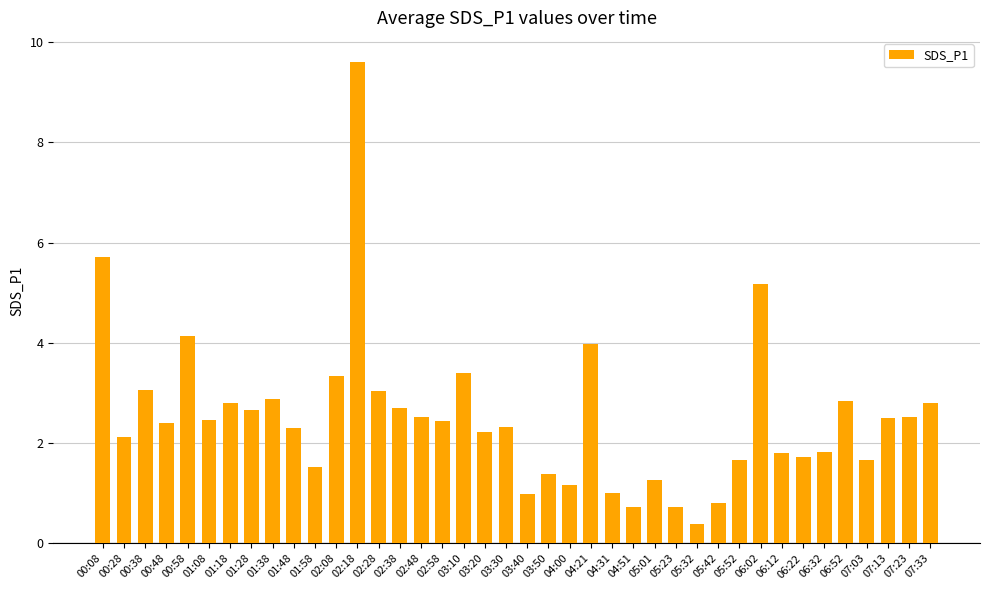

At which category does the chart reach its minimum across all series?

05:32